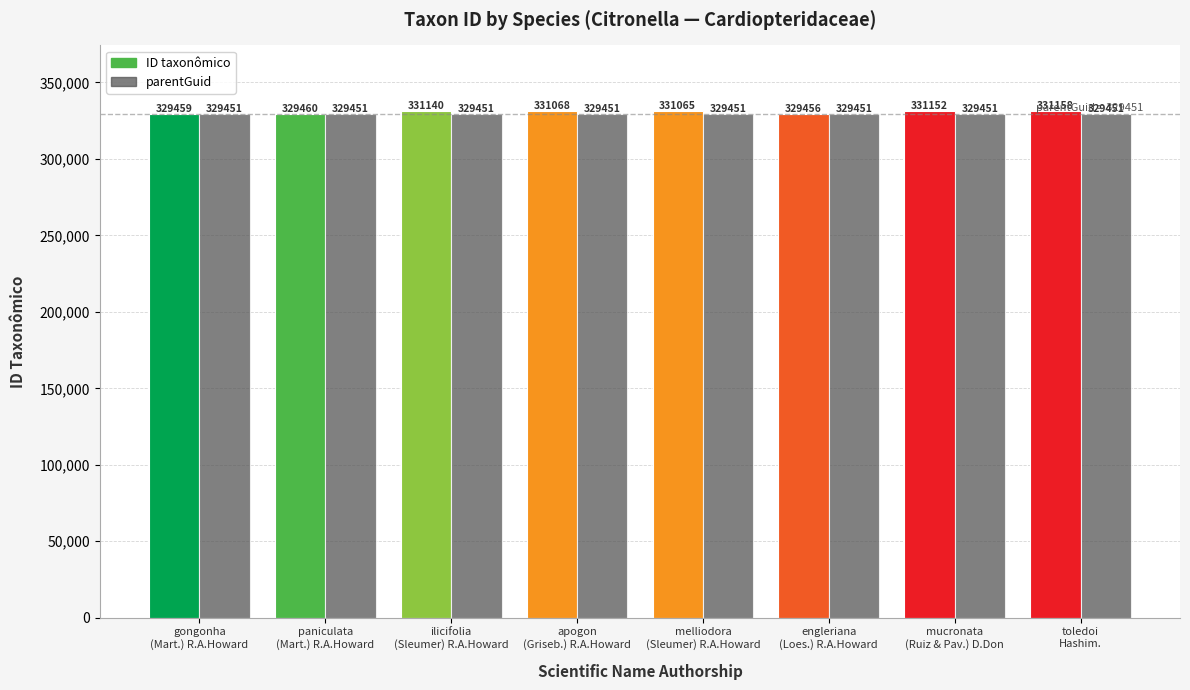

Rank the categories by ID taxonômico value from highest to lowest.

toledoi
Hashim., mucronata
(Ruiz & Pav.) D.Don, ilicifolia
(Sleumer) R.A.Howard, apogon
(Griseb.) R.A.Howard, melliodora
(Sleumer) R.A.Howard, paniculata
(Mart.) R.A.Howard, gongonha
(Mart.) R.A.Howard, engleriana
(Loes.) R.A.Howard